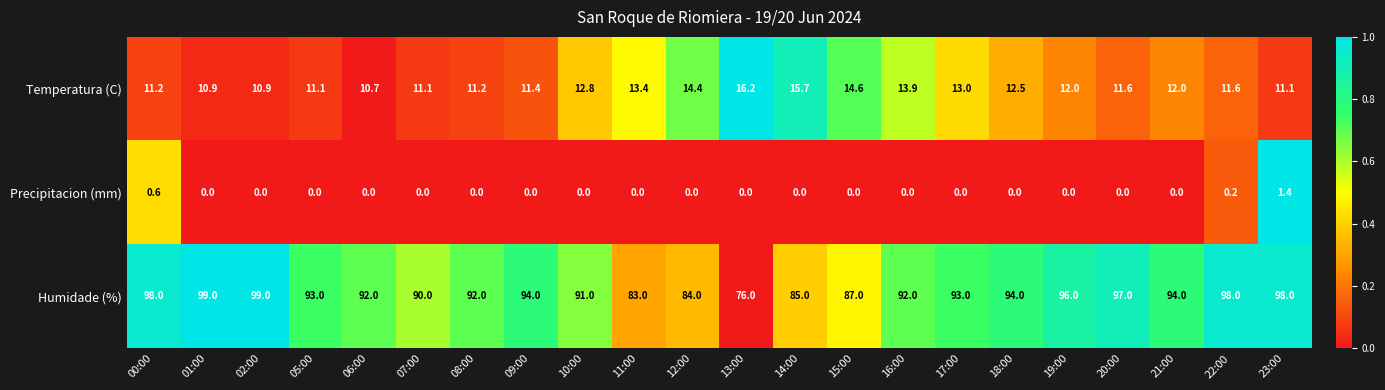

True or false: Temperatura (C) has a value of 13.4 at 11:00.

True